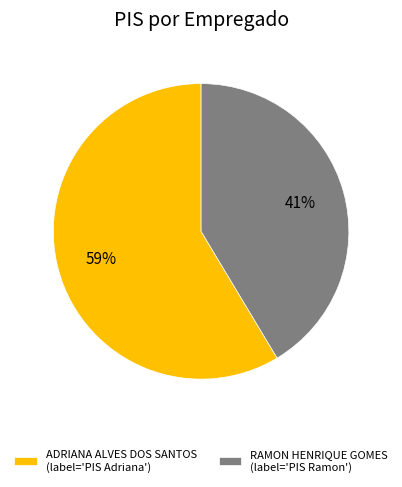

Which category has the smallest portion of the pie?

RAMON HENRIQUE GOMES (label='PIS Ramon')